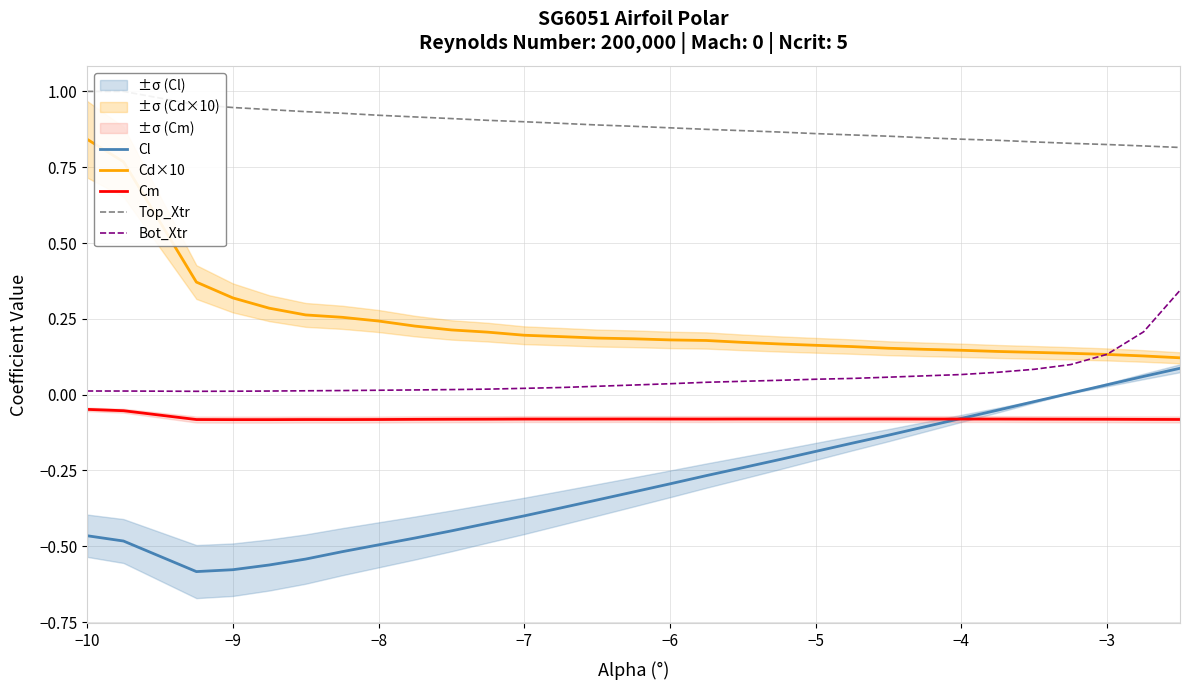

True or false: Cd×10 has more than 0 interior local peaks.

False